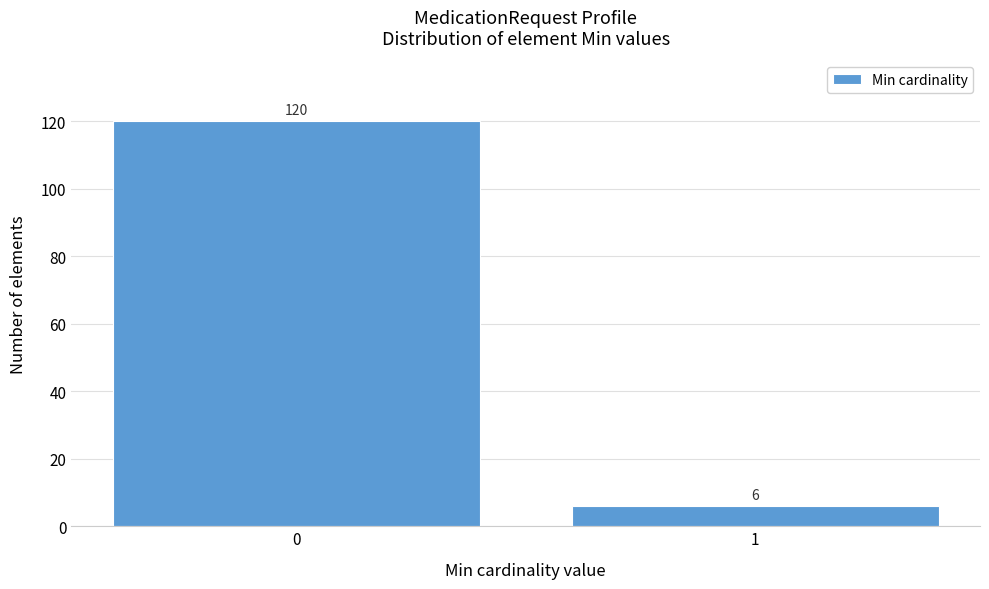

Reading right to left, what are all the values shown in this chart?

6	120